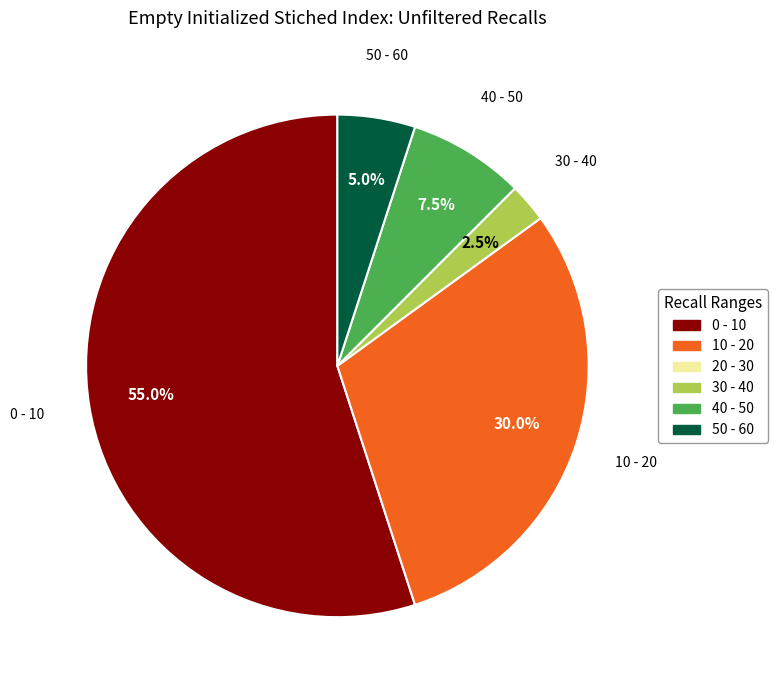

To the nearest percent, what is the average slice percentage?

20%